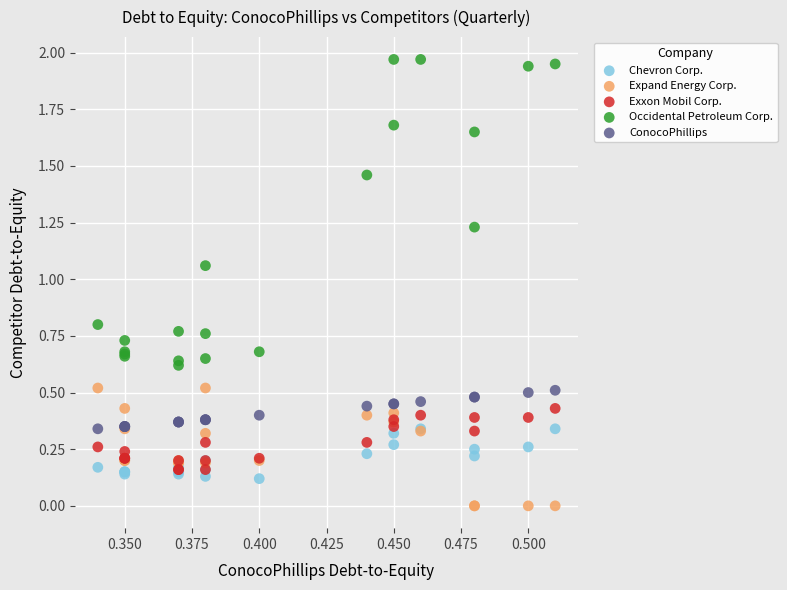

Which series reaches the minimum Y coordinate?

Expand Energy Corp.